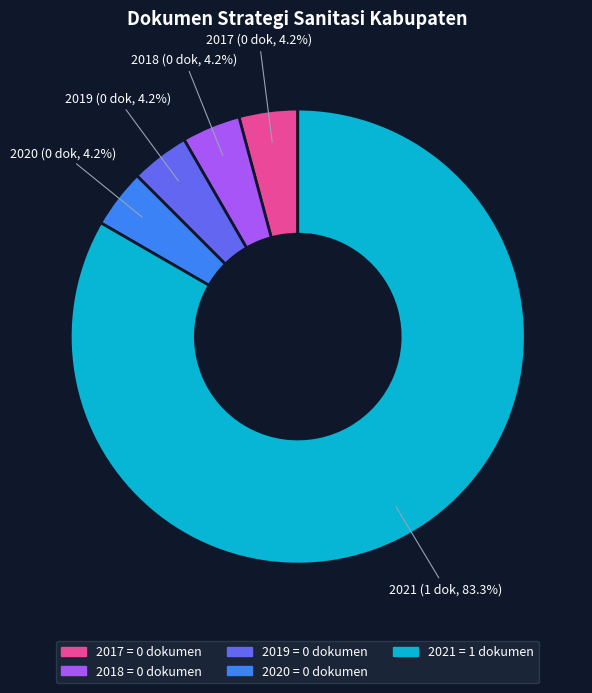

What portion of the pie excludes 2018?

95.8%